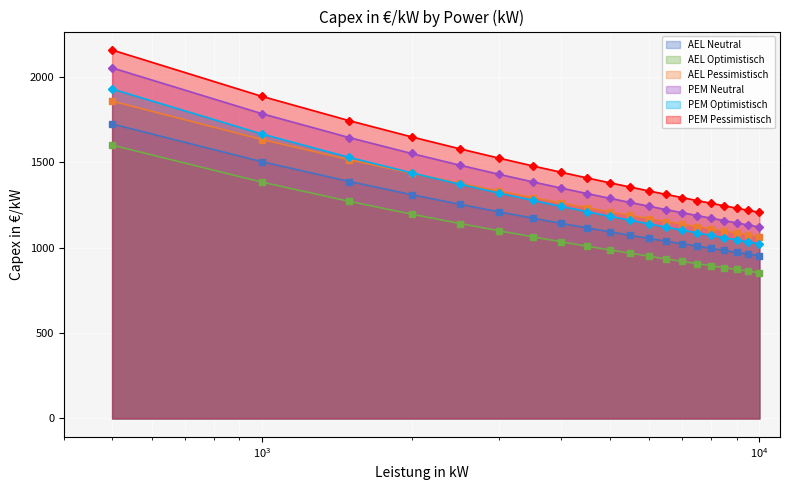

What is the difference between the second highest and second lowest values in the PEM Neutral series?

651.8